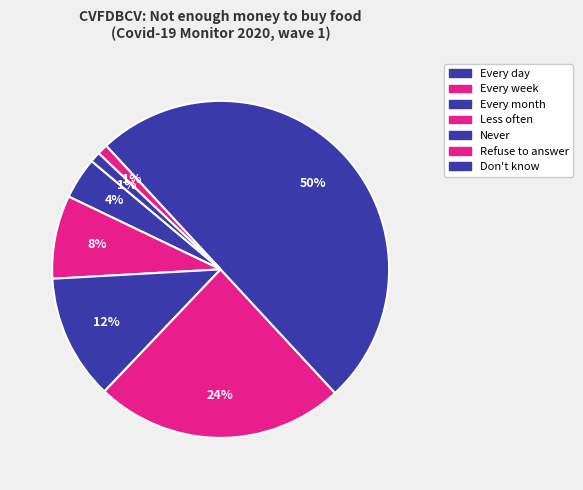

Count the number of slices in the pie.

7